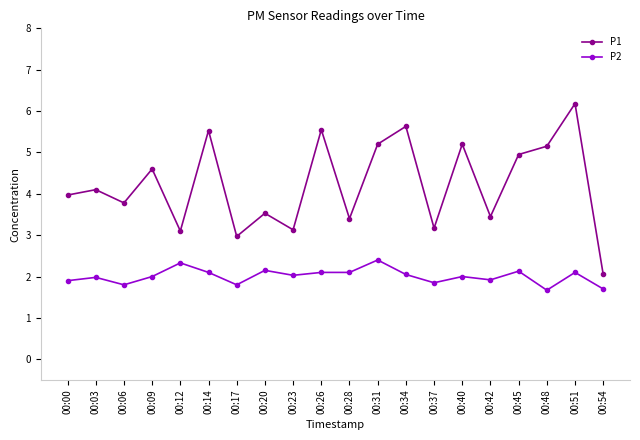

Rank the series by their maximum value, from highest to lowest.

P1, P2